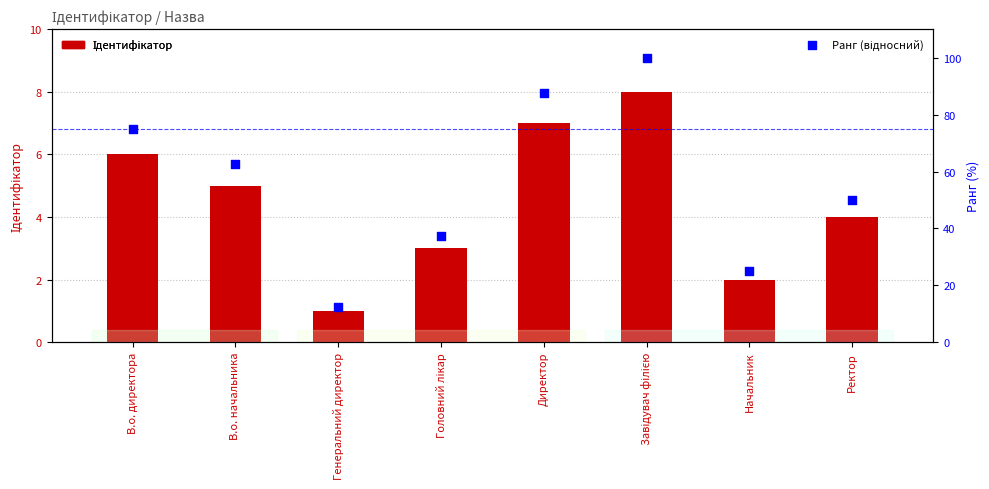

Is the value of Ідентифікатор at Головний лікар greater than the value of Ранг (відносний) at Начальник?

No